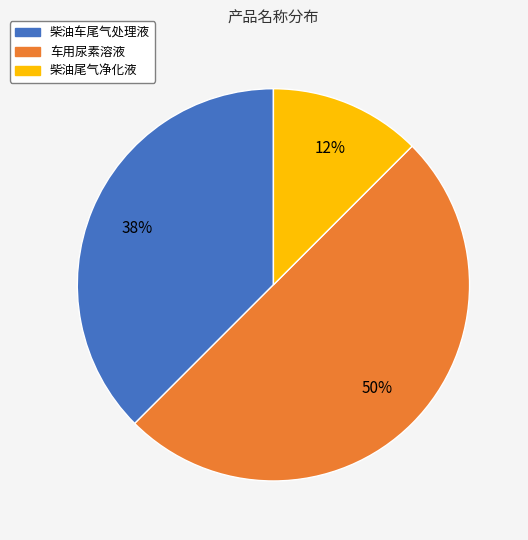

To the nearest percent, what percentage of the pie is 车用尿素溶液?

50%